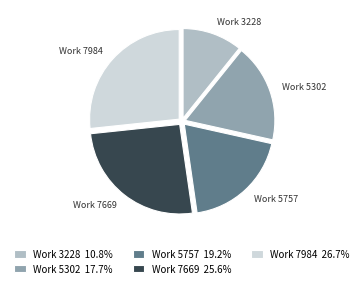

Is it true that Work 7669 is 17% of the pie?

False